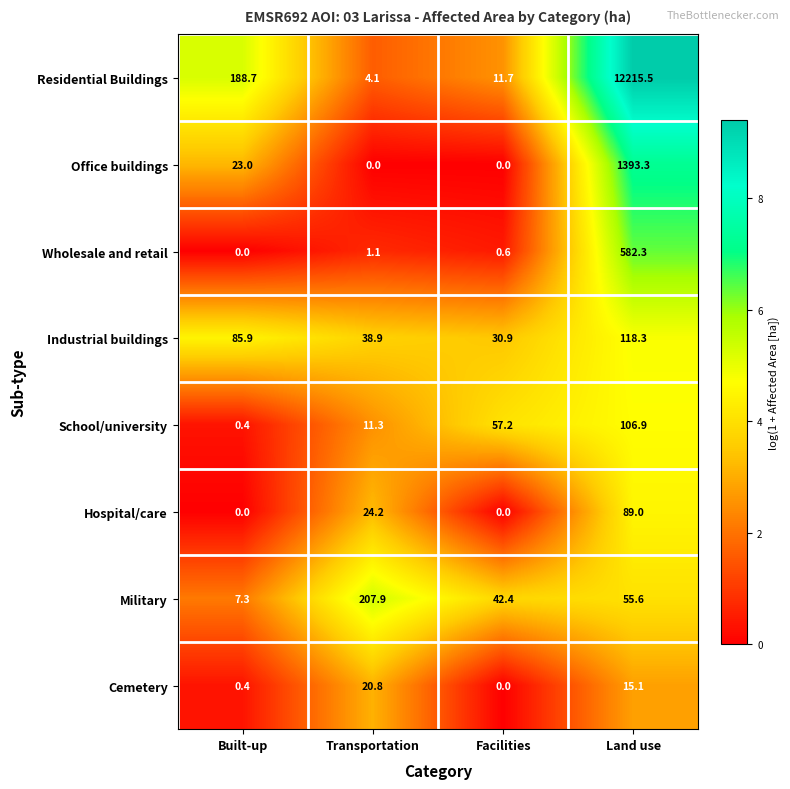

Which series has the largest range (max minus min)?

Residential Buildings